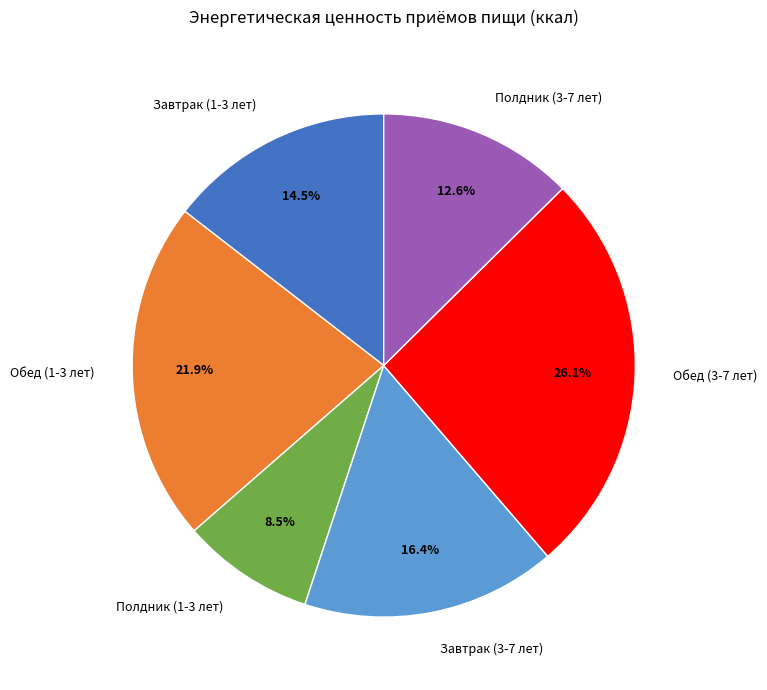

Rank the categories by value from lowest to highest.

Полдник (1-3 лет), Полдник (3-7 лет), Завтрак (1-3 лет), Завтрак (3-7 лет), Обед (1-3 лет), Обед (3-7 лет)